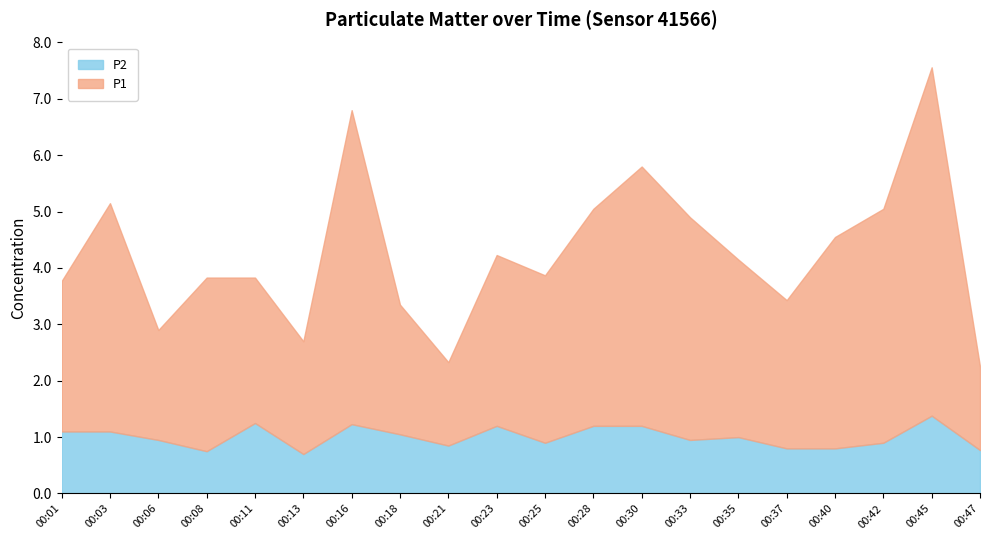

Where does the P2 series first go above 1?

00:01